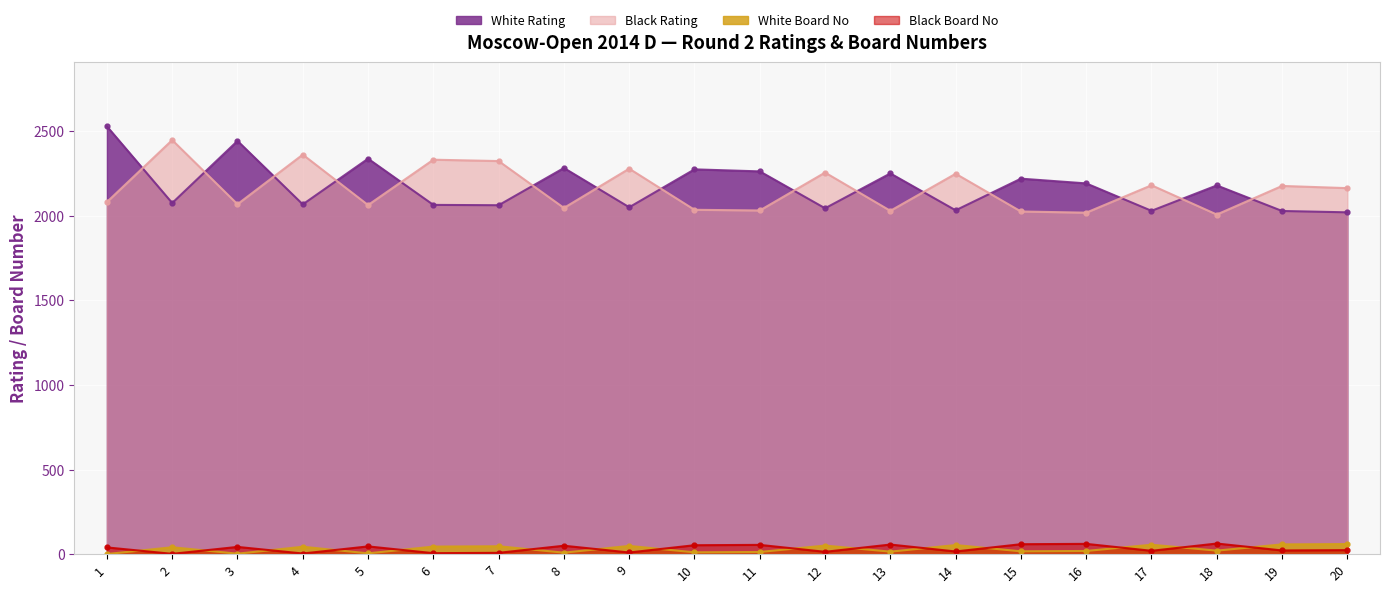

The Black Rating series shows 2063 at 5. True or false?

True